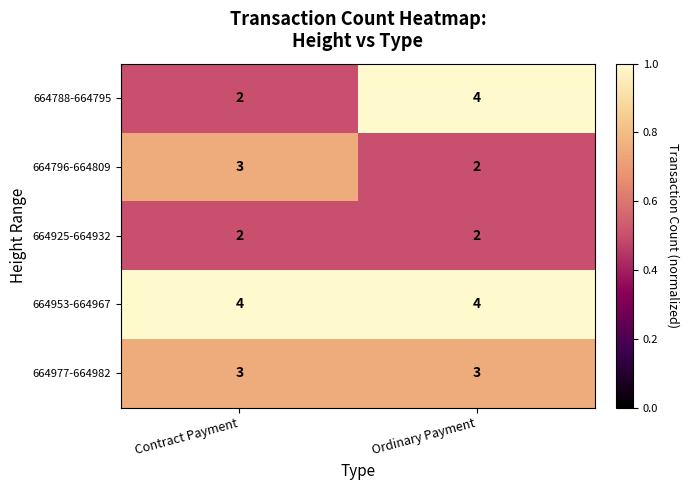

Reading left to right, what are all the values shown in this chart?

664788-664795: 2	4
664796-664809: 3	2
664925-664932: 2	2
664953-664967: 4	4
664977-664982: 3	3